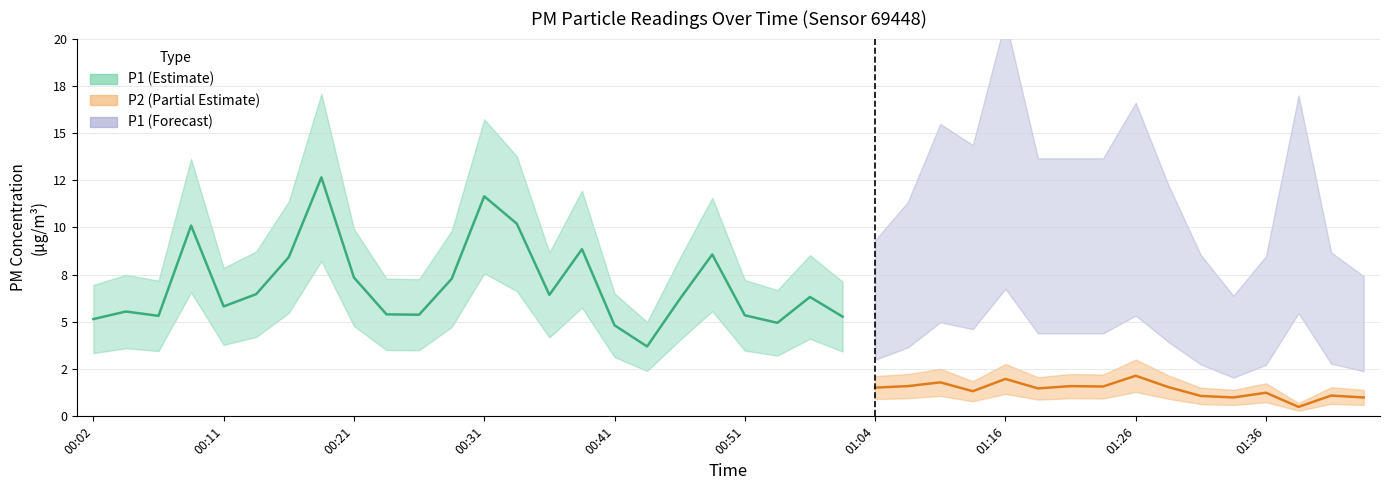

What is the label of the 13th point from the right?

01:14